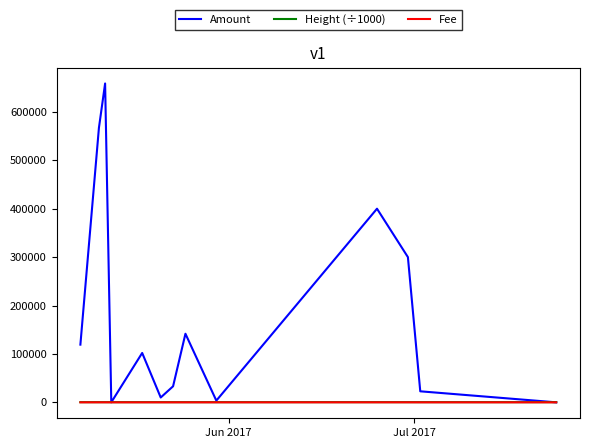

Which series has the largest total across all categories?

Amount